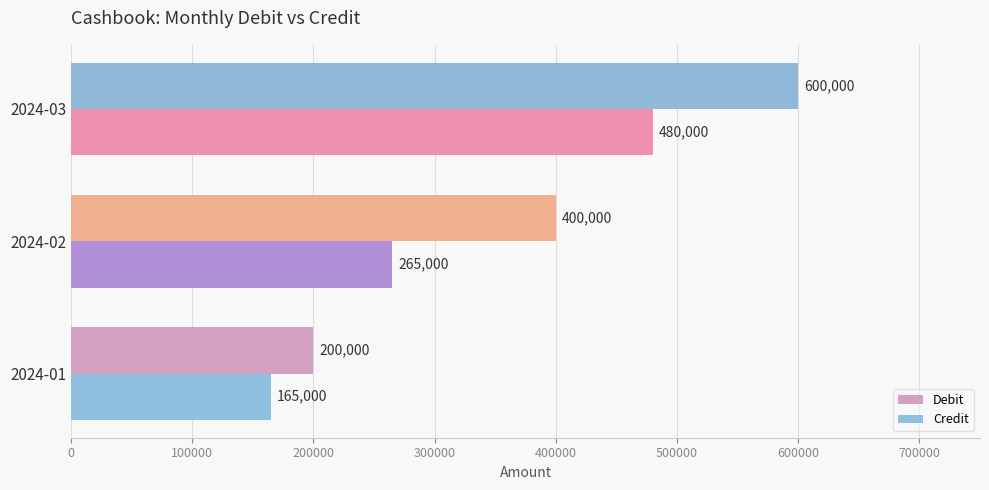

Count the Debit values in the range 200000 to 600000.

3